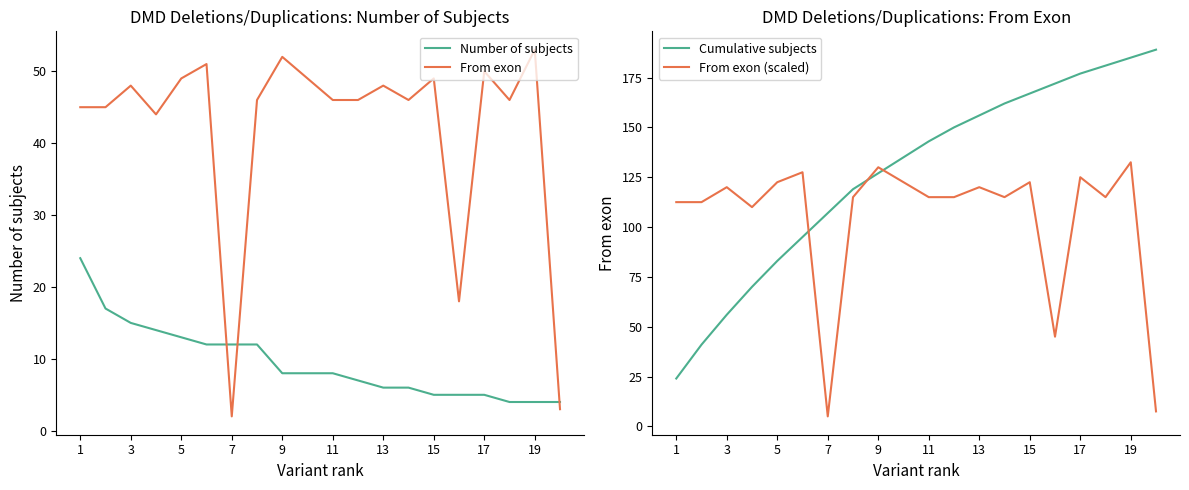

Is this an area chart (filled region under the line)?

No